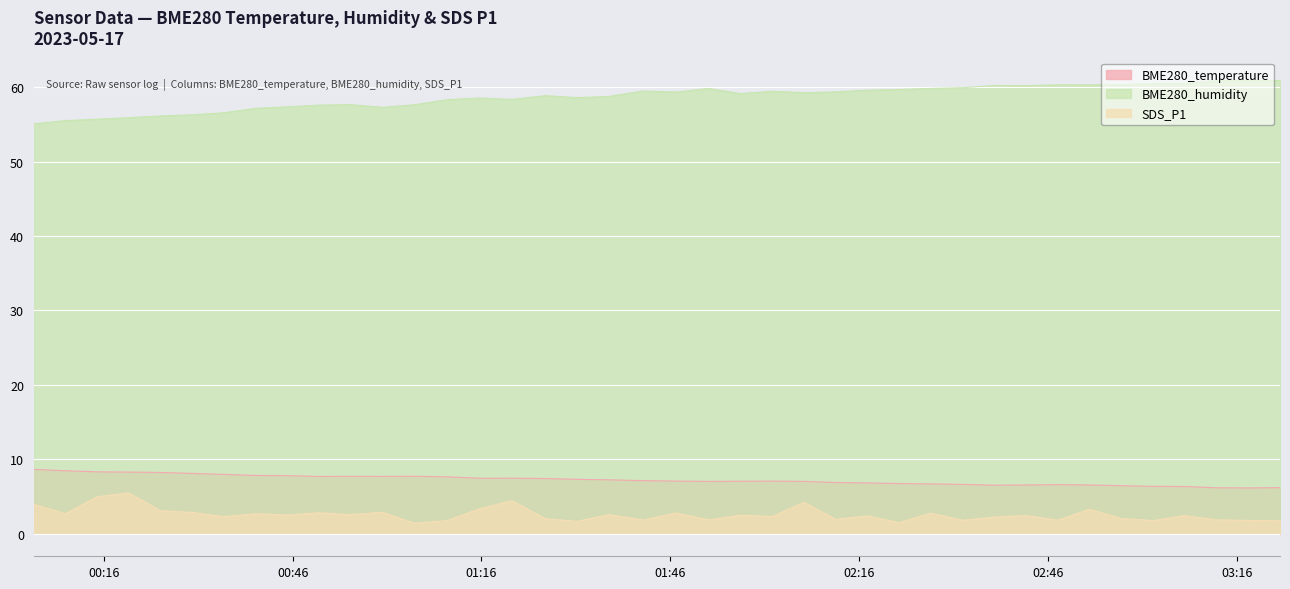

At which category does BME280_temperature reach its first local valley?

2023/05/17 00:50:12